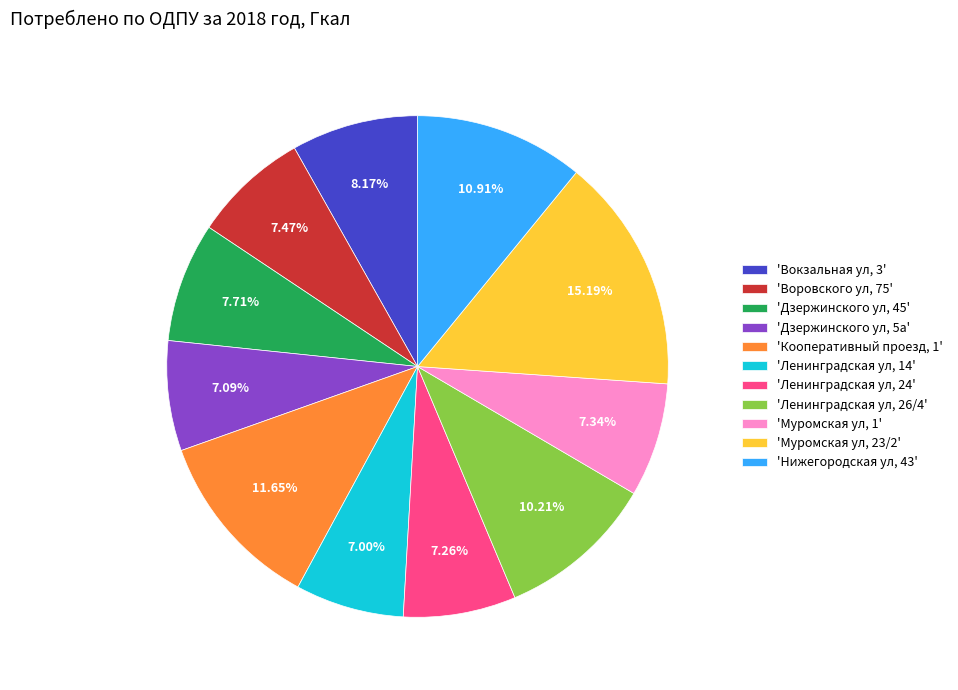

Rank the categories by value from highest to lowest.

'Муромская ул, 23/2', 'Кооперативный проезд, 1', 'Нижегородская ул, 43', 'Ленинградская ул, 26/4', 'Вокзальная ул, 3', 'Дзержинского ул, 45', 'Воровского ул, 75', 'Муромская ул, 1', 'Ленинградская ул, 24', 'Дзержинского ул, 5а', 'Ленинградская ул, 14'